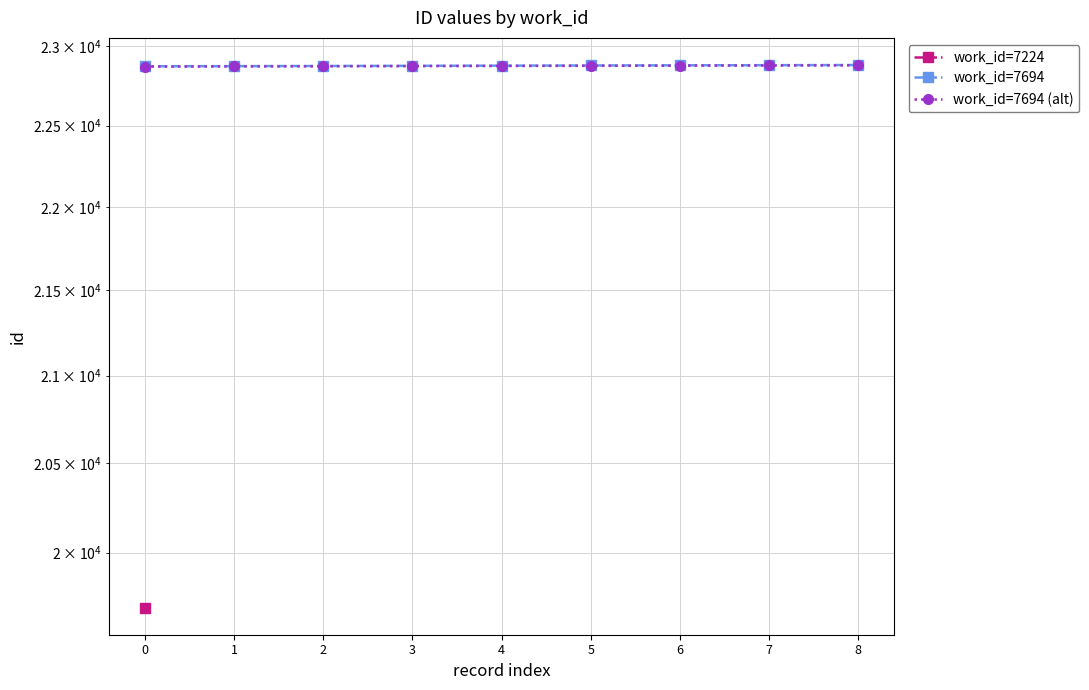

What is the total value across all series at 6?

45752